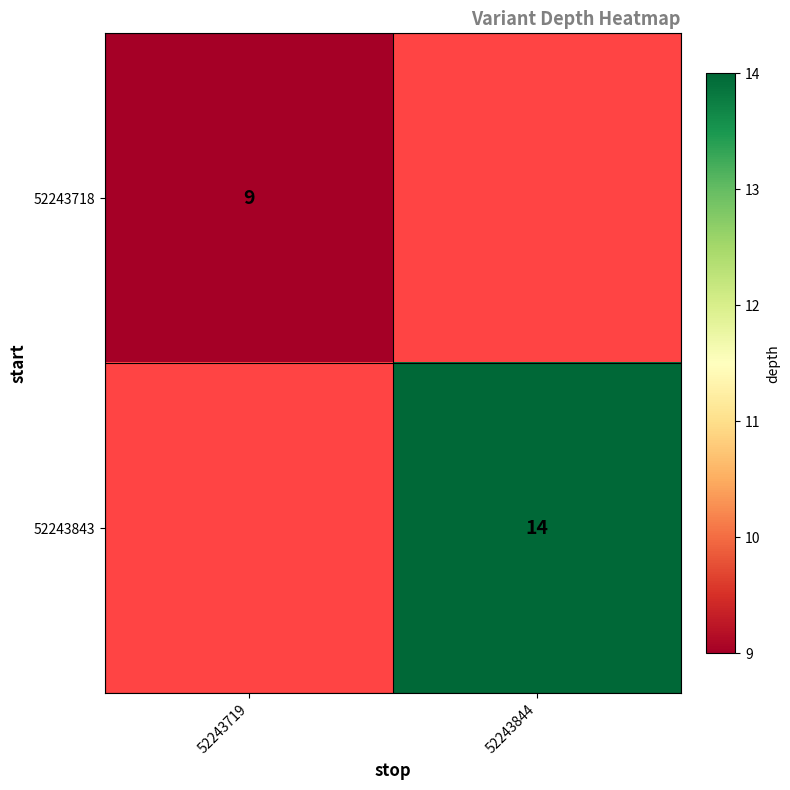

The 52243843 series shows 21 at 52243844. True or false?

False